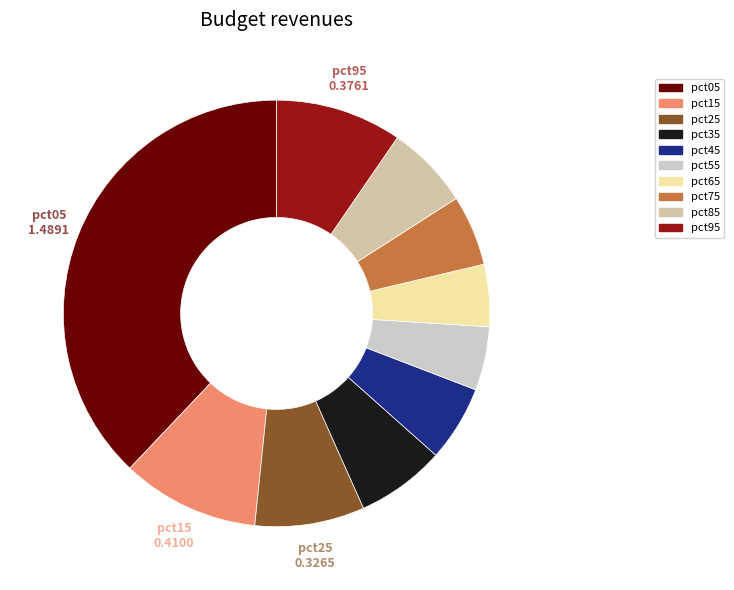

Between pct05 and pct45, which is larger?

pct05